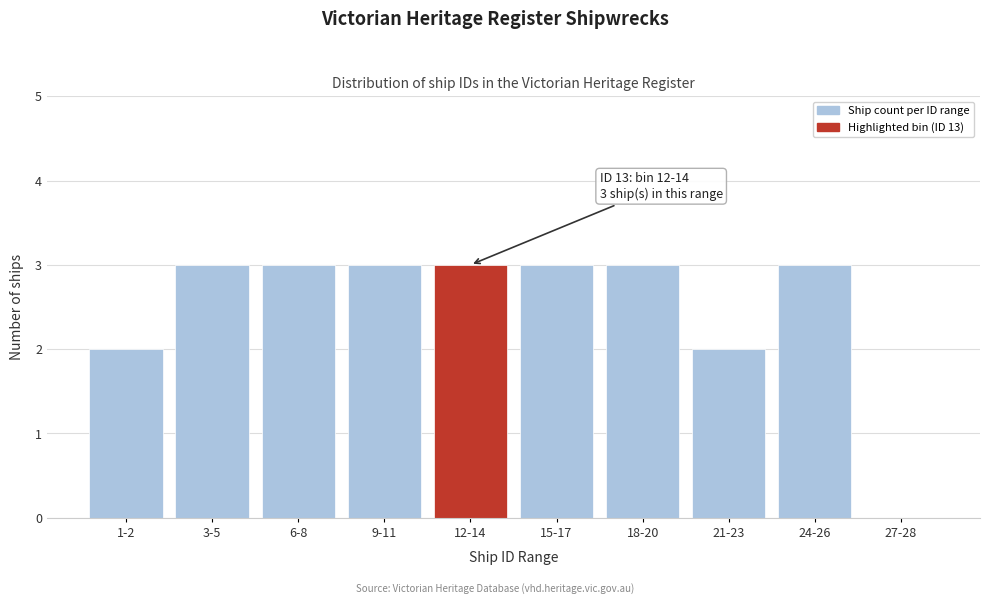

Reading right to left, what are all the values shown in this chart?

27-28=0	24-26=3	21-23=2	18-20=3	15-17=3	12-14=3	9-11=3	6-8=3	3-5=3	1-2=2